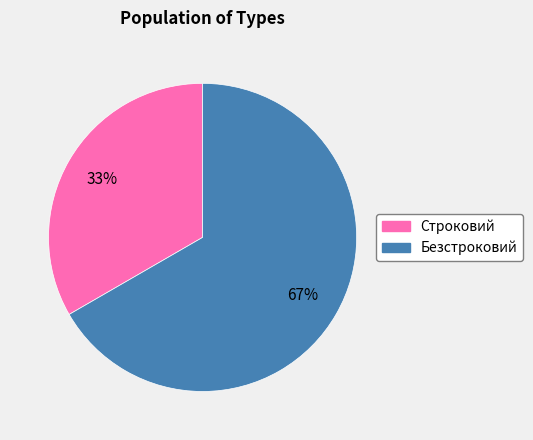

The Строковий slice represents 24% of the pie. True or false?

False